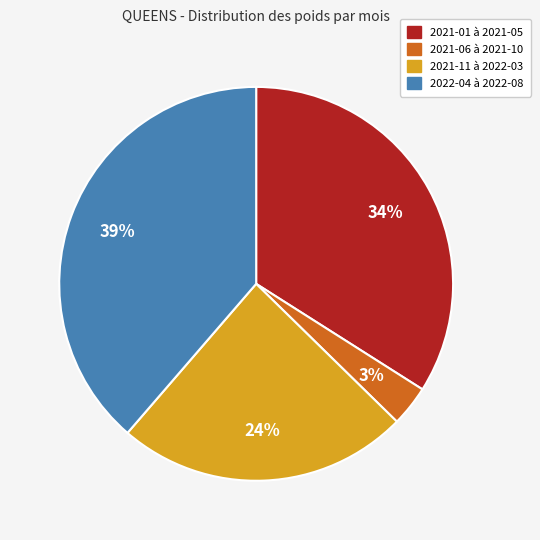

To the nearest percent, what is the average slice percentage?

25%